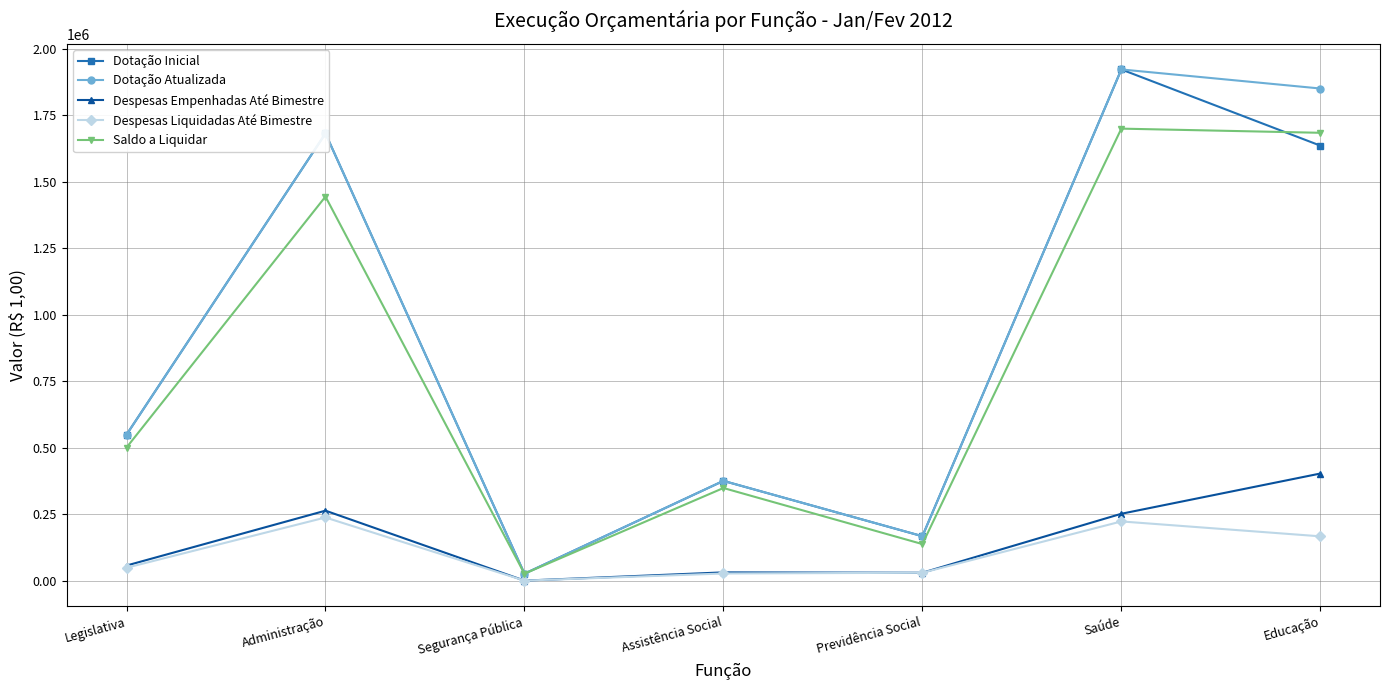

At which category is the sum across all series the highest?

Saúde